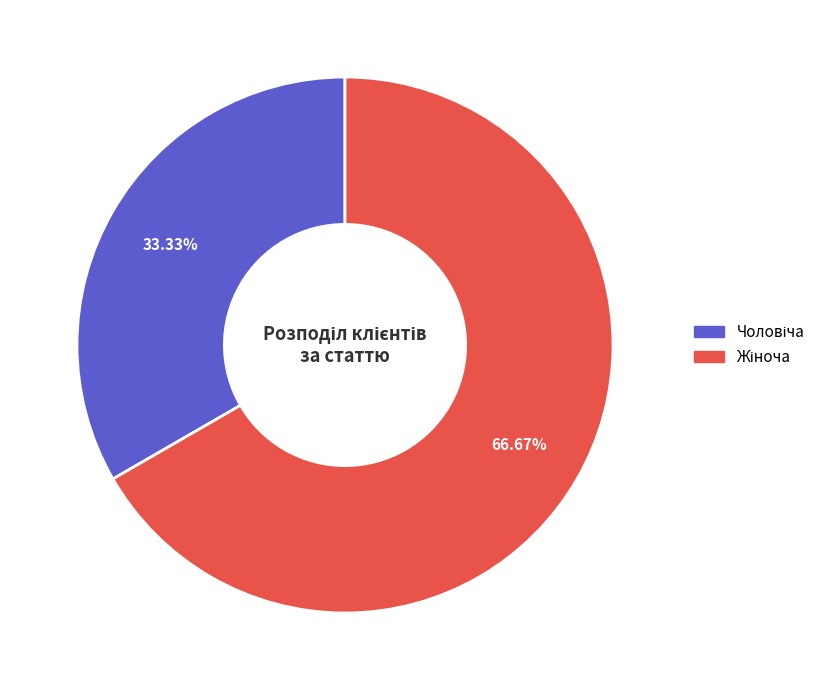

Is there a majority slice in this chart?

Yes